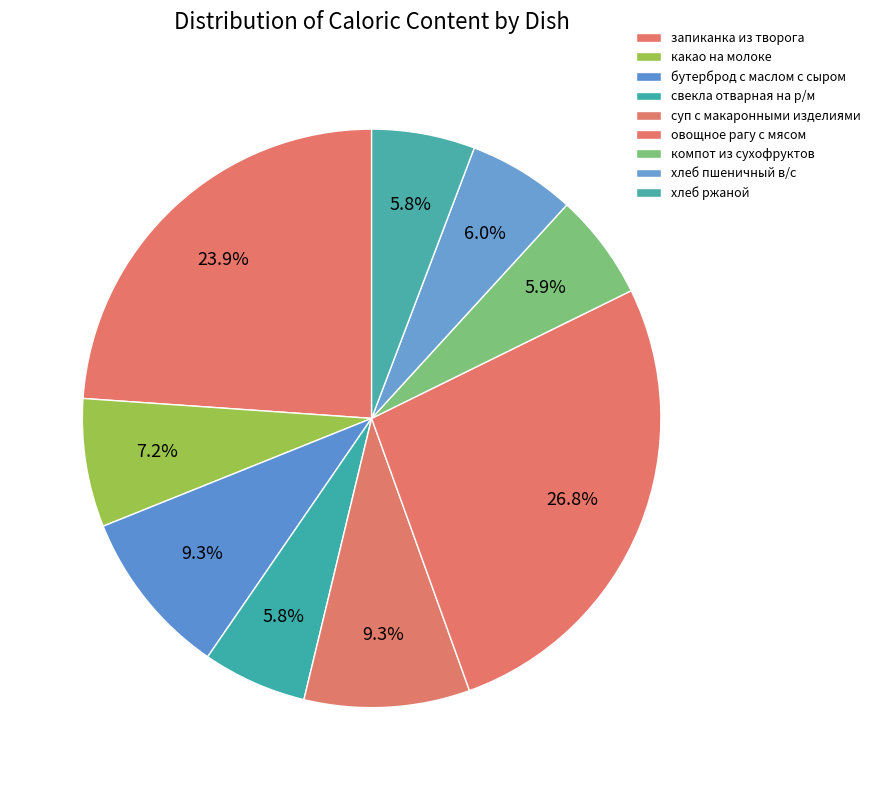

How many segments does this pie chart have?

9